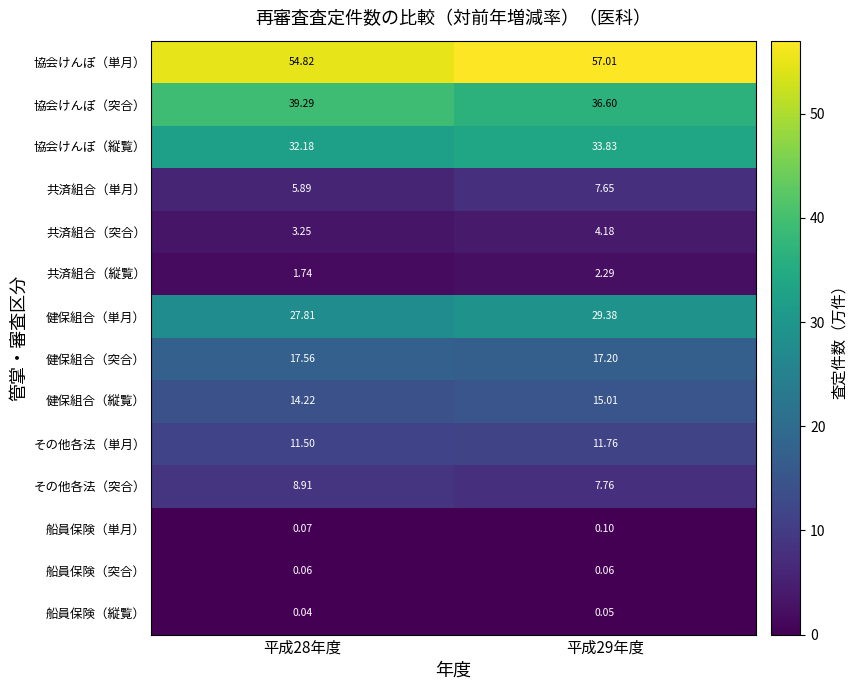

Which series has the largest total across all categories?

協会けんぽ（単月）